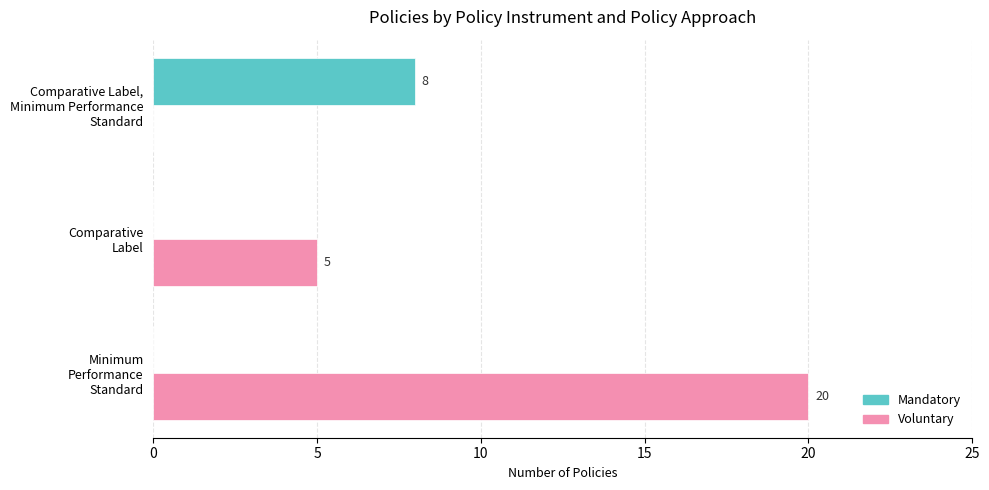

How many values in the Mandatory series exceed 0?

1